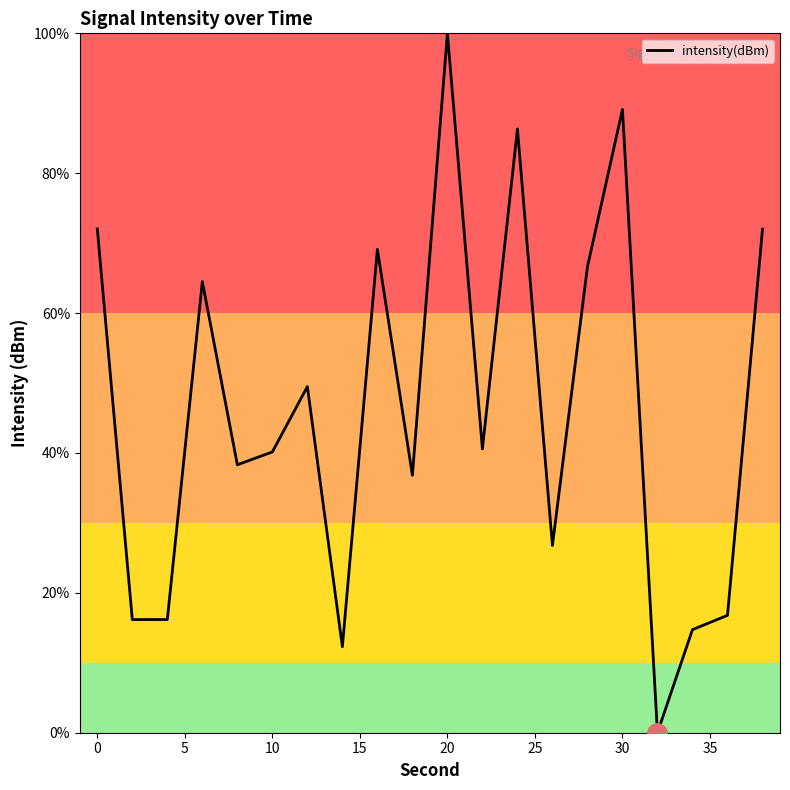

Reading left to right, list all the values displayed in this chart.

72.0	16.2	16.2	64.5	38.3	40.1	49.5	12.3	69.1	36.8	100.0	40.6	86.3	26.8	66.6	89.1	0.0	14.7	16.8	72.0